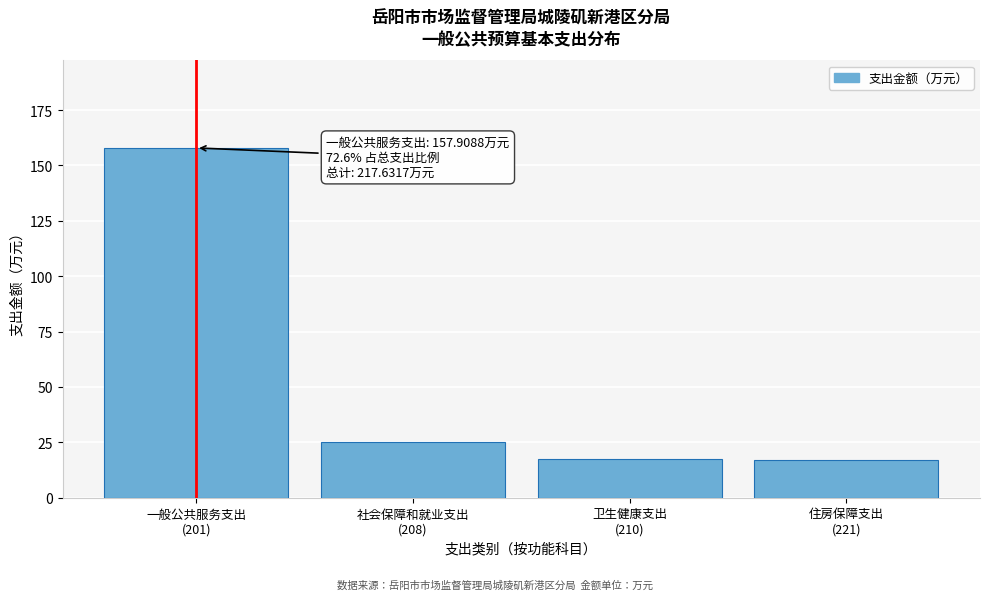

What is the sum of all values?

217.6